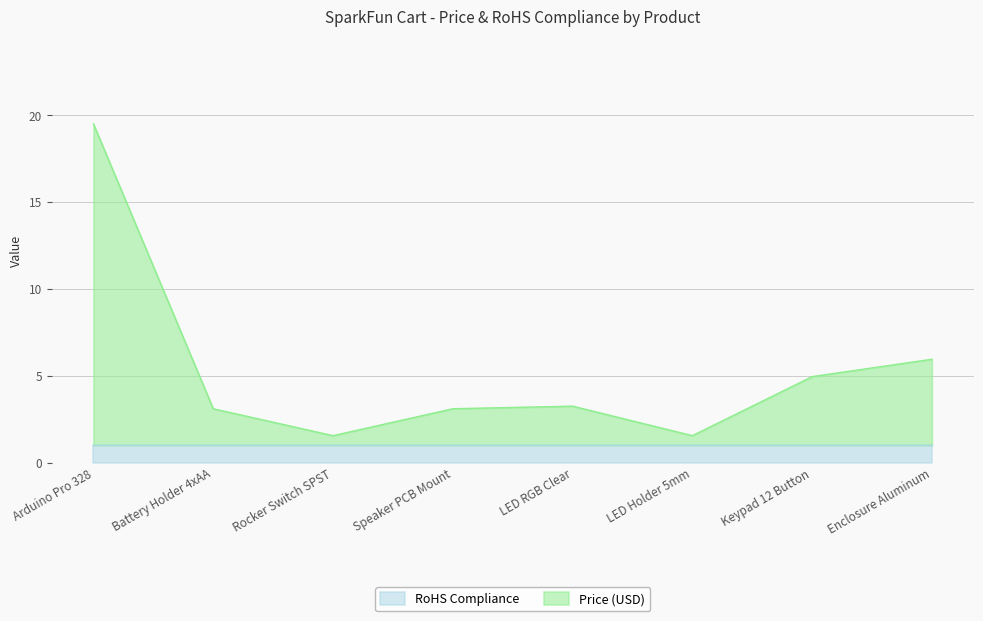

What is the minimum value for RoHS Compliance?

1.0